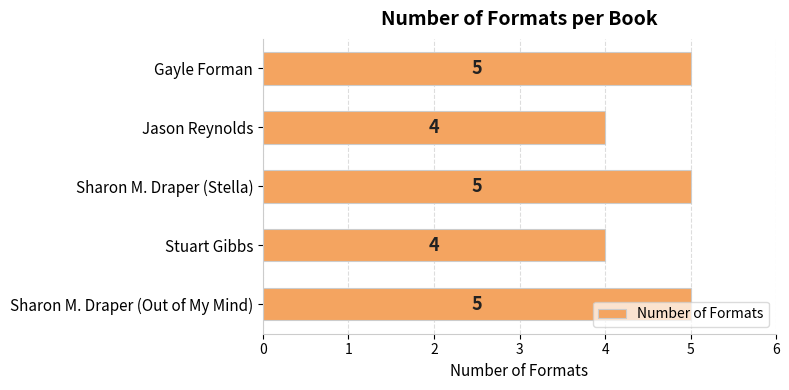

How many values are between 4 and 5?

5